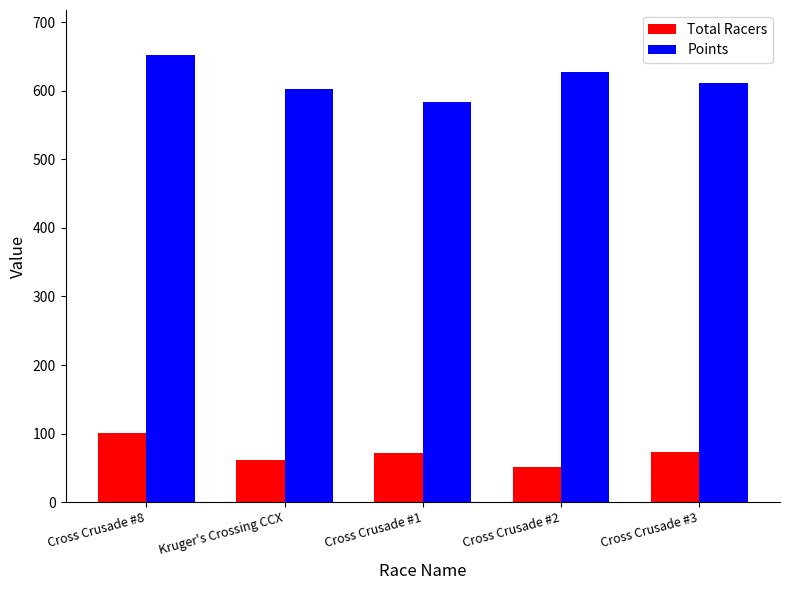

Where is Points nearest to the value 618?

Cross Crusade #3